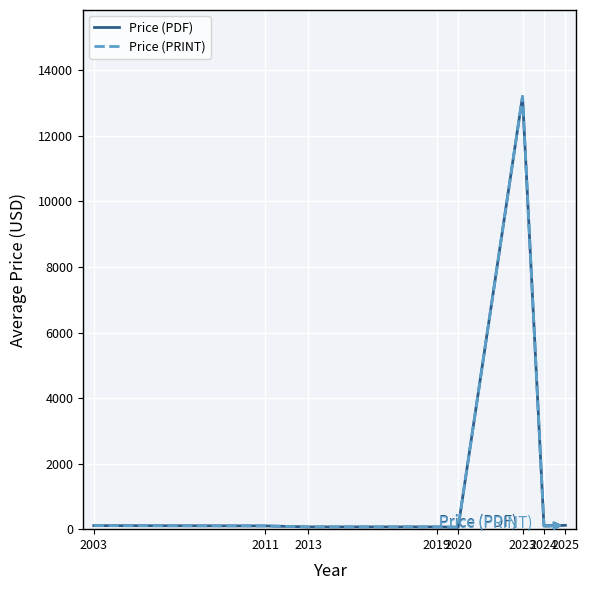

Reading left to right, transcribe all the data shown in this chart.

Price (PDF): 2003=108.0	2011=99.0	2013=69.0	2019=69.0	2020=59.5	2023=13200.0	2024=97.2	2025=117.4
Price (PRINT): 2003=108.0	2011=99.0	2013=69.0	2019=69.0	2020=59.5	2023=13200.0	2024=97.2	2025=117.4